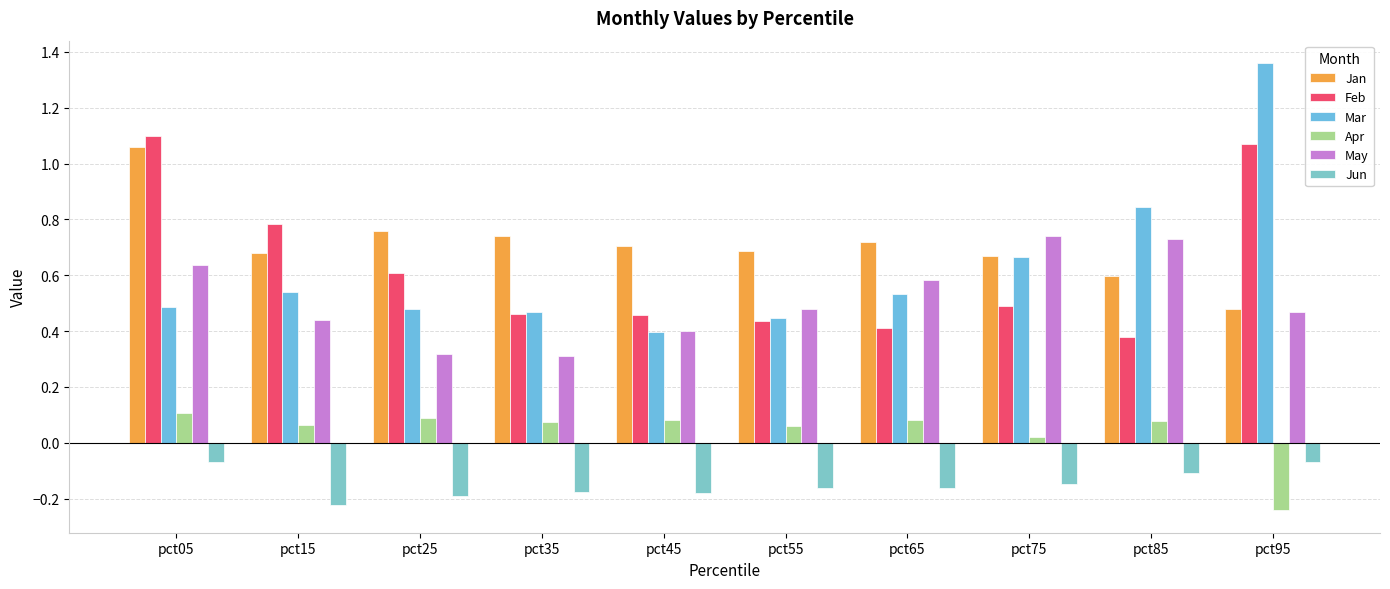

Reading left to right, list all the values displayed in this chart.

Jan: 1.1	0.7	0.8	0.7	0.7	0.7	0.7	0.7	0.6	0.5
Feb: 1.1	0.8	0.6	0.5	0.5	0.4	0.4	0.5	0.4	1.1
Mar: 0.5	0.5	0.5	0.5	0.4	0.4	0.5	0.7	0.8	1.4
Apr: 0.1	0.1	0.1	0.1	0.1	0.1	0.1	0.0	0.1	-0.2
May: 0.6	0.4	0.3	0.3	0.4	0.5	0.6	0.7	0.7	0.5
Jun: -0.1	-0.2	-0.2	-0.2	-0.2	-0.2	-0.2	-0.1	-0.1	-0.1